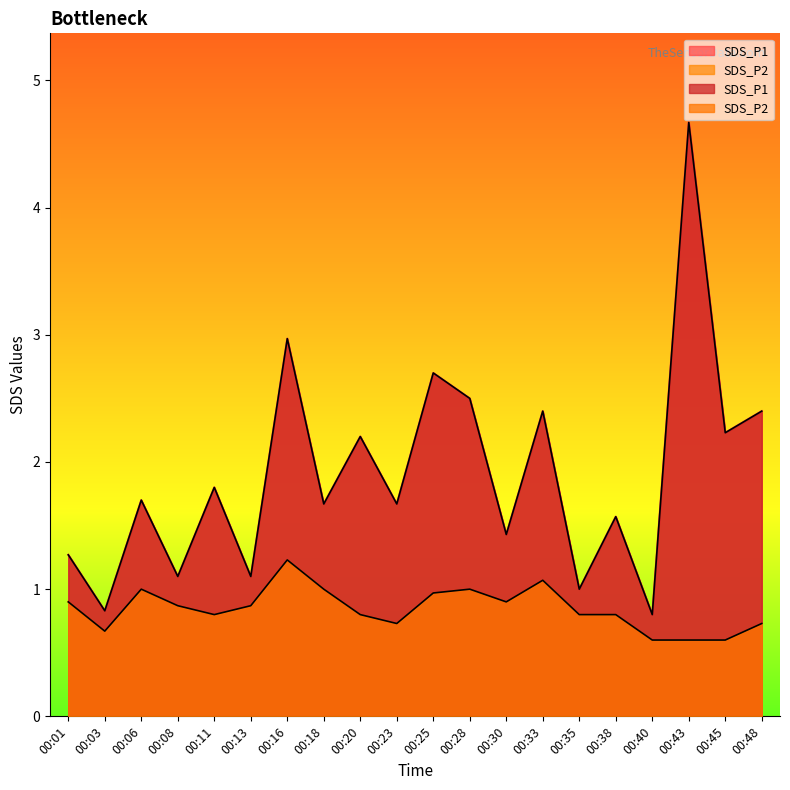

At which label is SDS_P1 closest to 2?

00:11